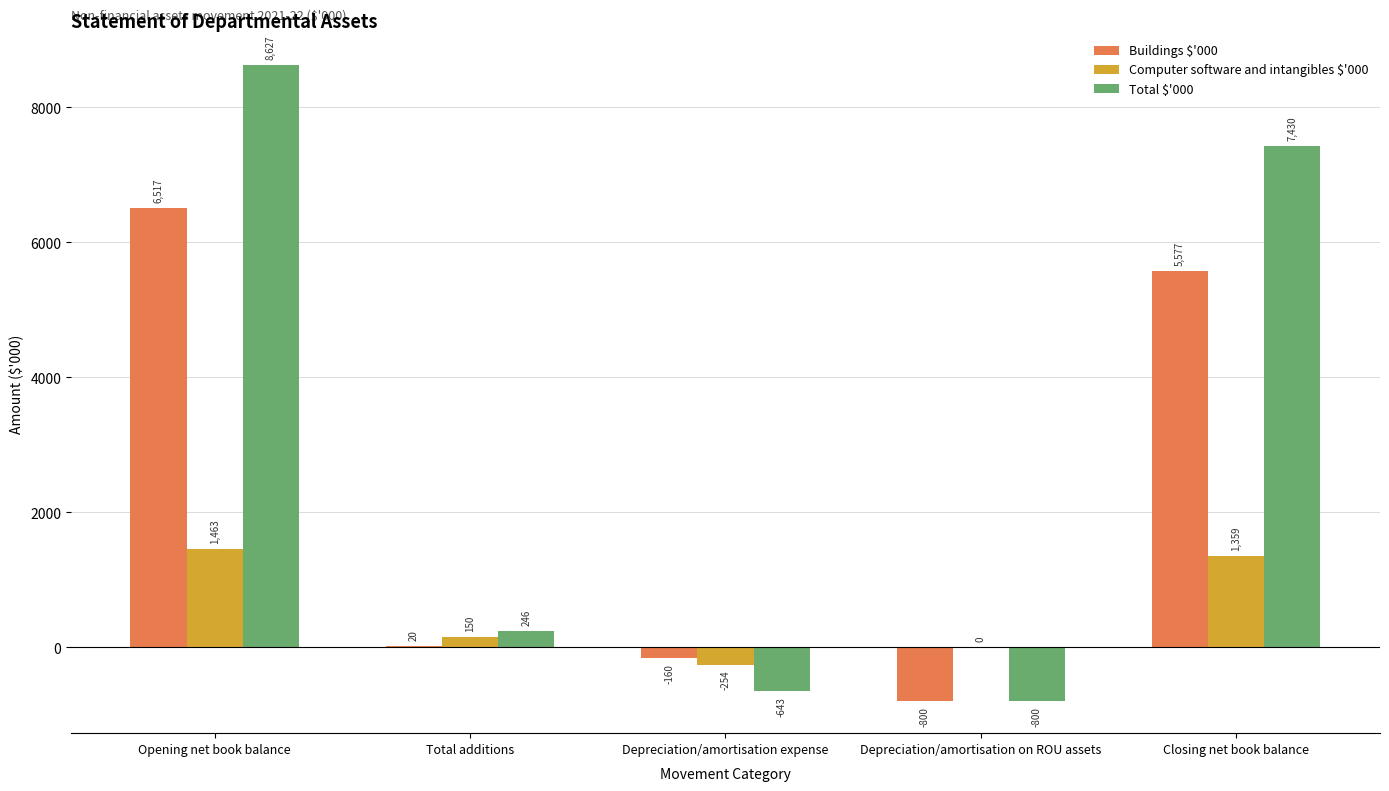

What is the sum of the Buildings $'000 values at Closing net book balance and Depreciation/amortisation on ROU assets?

4777